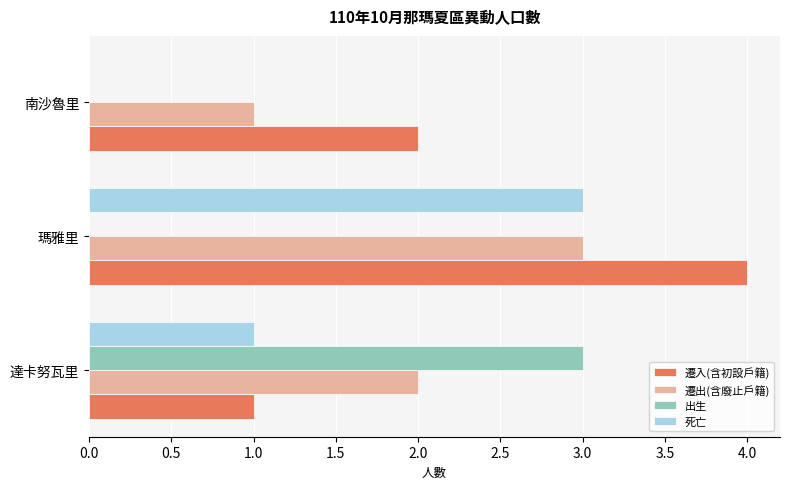

Count the number of data series in this chart.

4